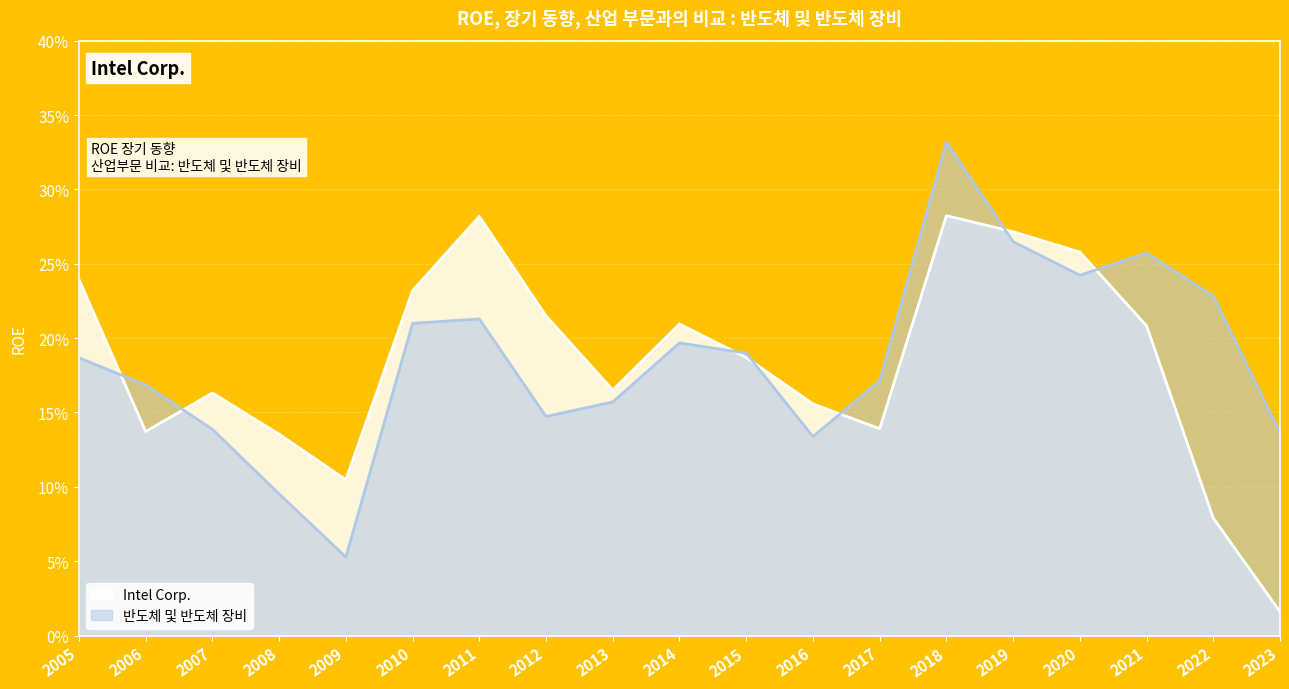

True or false: Intel Corp. has a value of 0.1 at 2010.

False